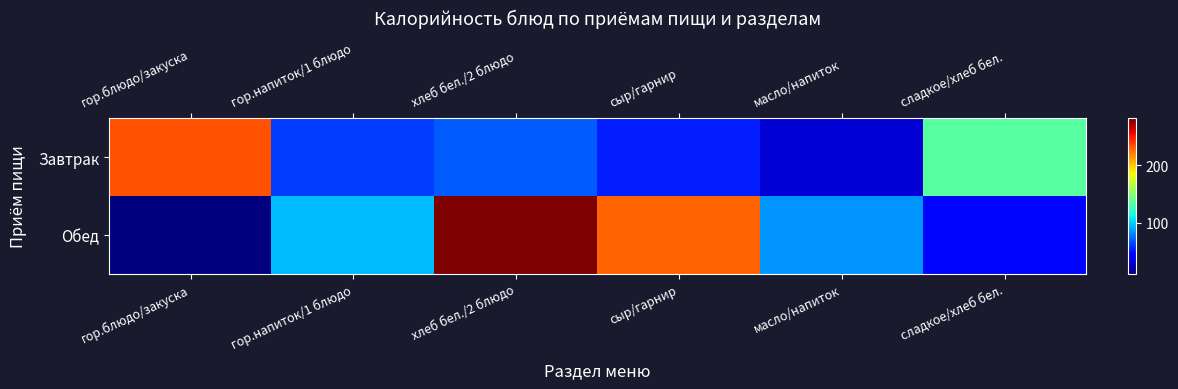

Reading left to right, list all the values displayed in this chart.

Завтрак: гор.блюдо/закуска=233.2	гор.напиток/1 блюдо=62.0	хлеб бел./2 блюдо=70.2	сыр/гарнир=54.0	масло/напиток=33.0	сладкое/хлеб бел.=135.0
Обед: гор.блюдо/закуска=12.0	гор.напиток/1 блюдо=95.2	хлеб бел./2 блюдо=281.5	сыр/гарнир=228.6	масло/напиток=84.8	сладкое/хлеб бел.=46.8